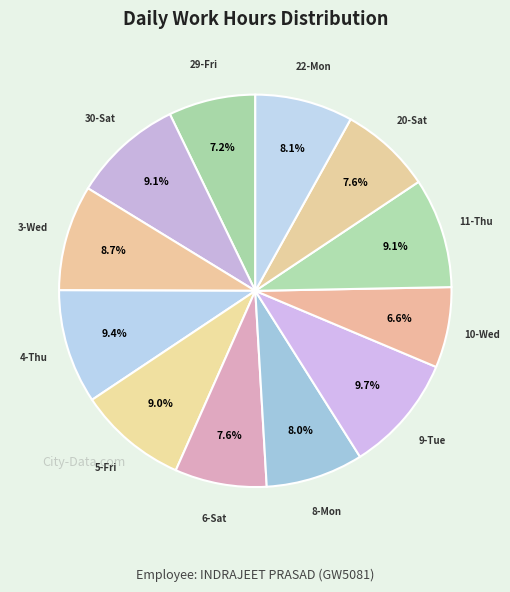

What is the smallest slice in the pie chart?

10-Wed